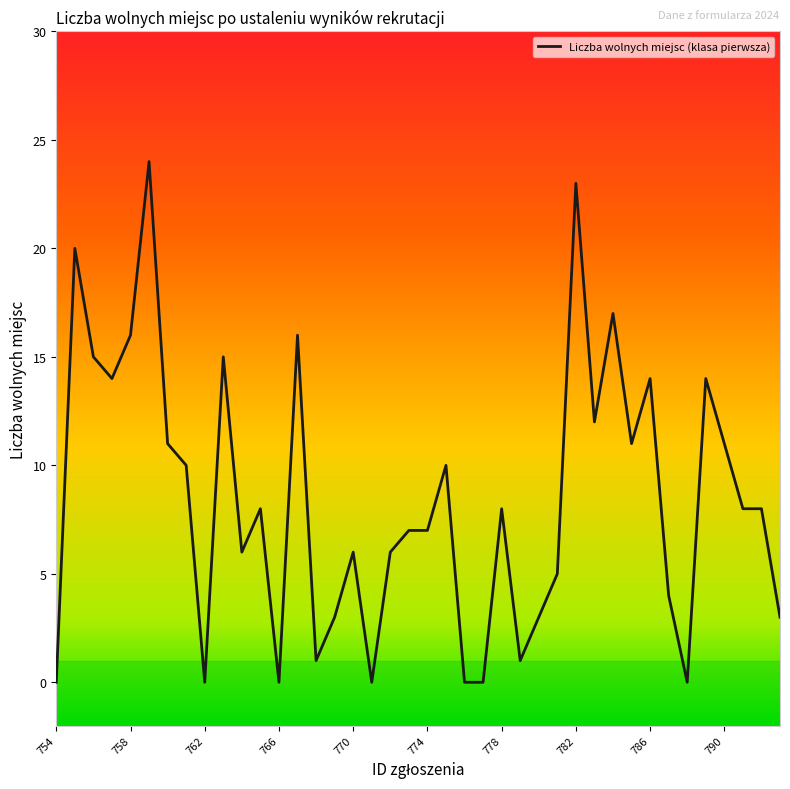

What is the greatest value displayed?

24